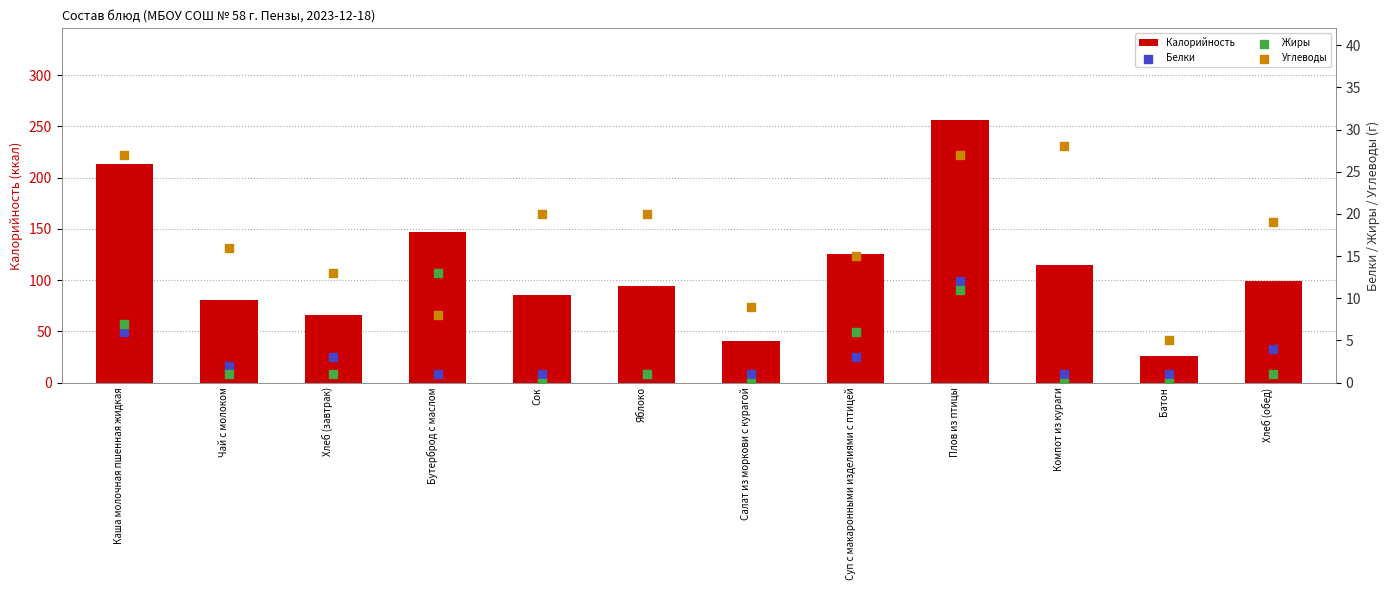

What are all the series names shown in the legend?

Калорийность, Белки, Жиры, Углеводы